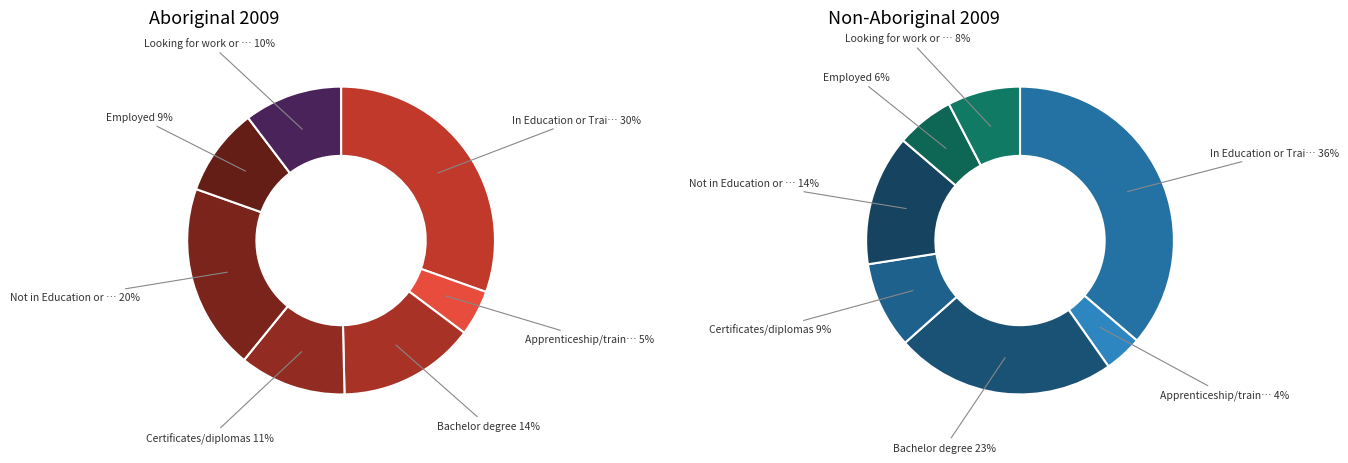

To the nearest percent, what is the difference between the Certificates/diplomas and Employed slice percentages?

2%